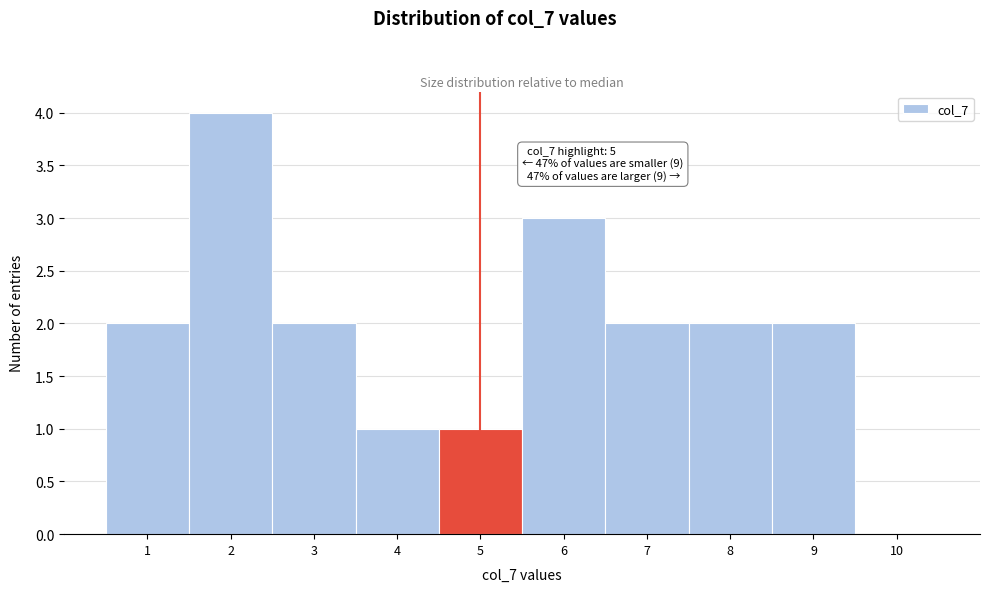

Which range on the x-axis has the tallest bar?

1.5 to 2.5